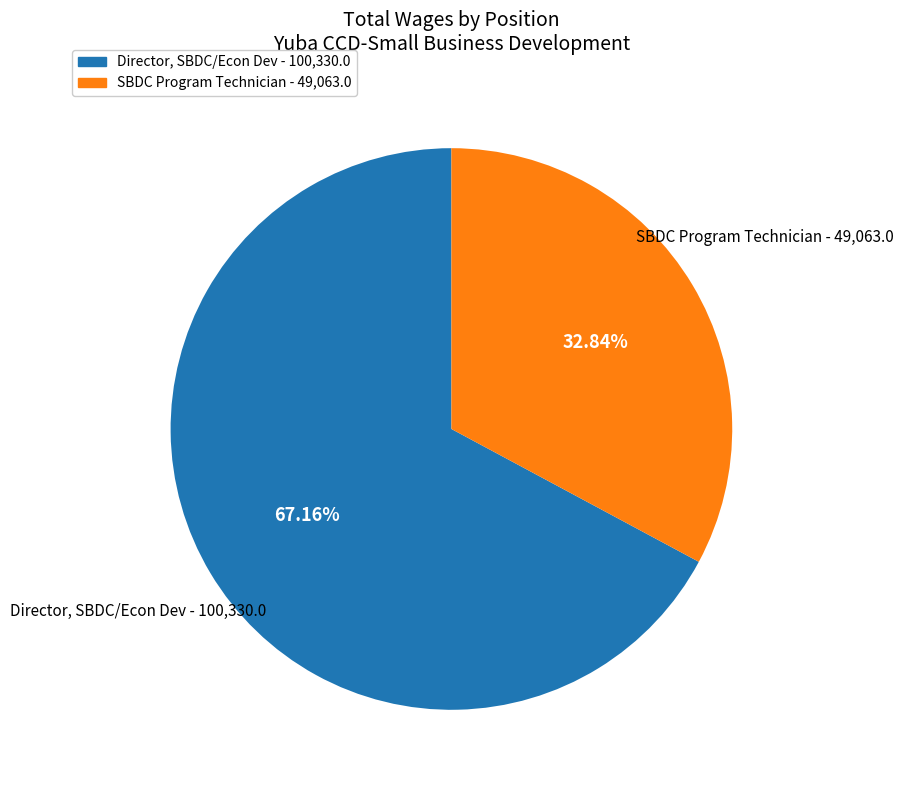

To the nearest percent, what is the difference between the largest and smallest slice percentages?

34%